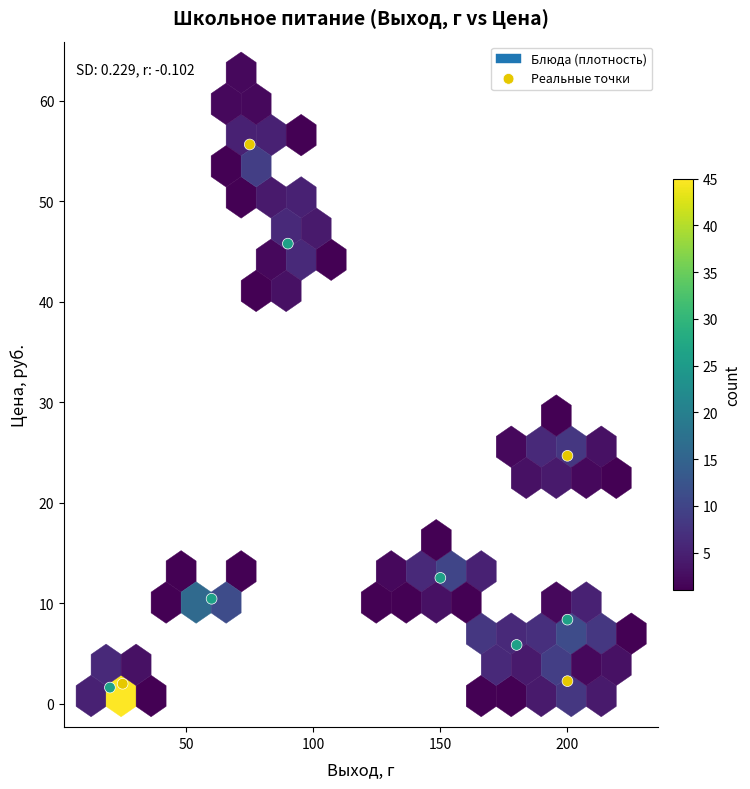

What Y value in the scatter plot is closest to 28?

24.7